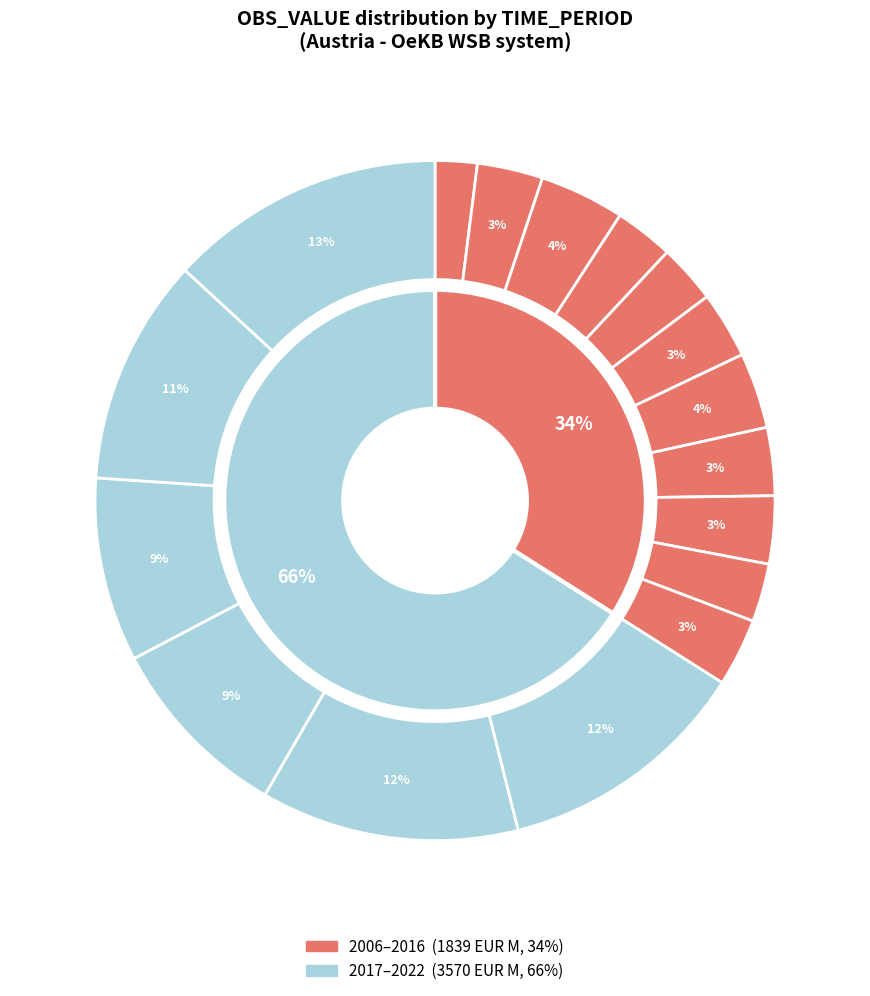

What is the ratio of the value at 2009 to the value at 2008?

0.7